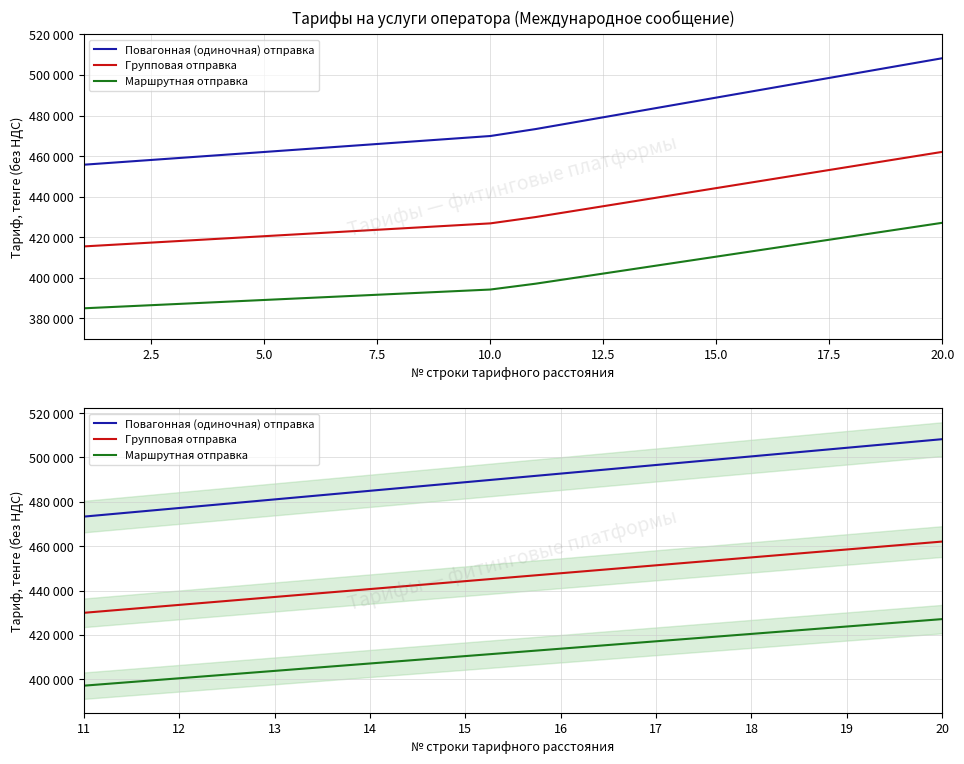

True or false: Маршрутная отправка has a value of 260444 at 17.

False